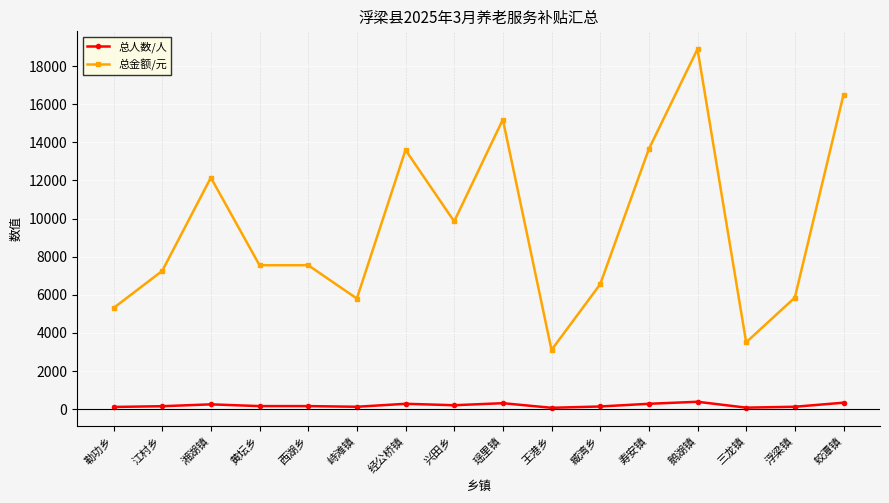

How many lines are shown in the chart?

2